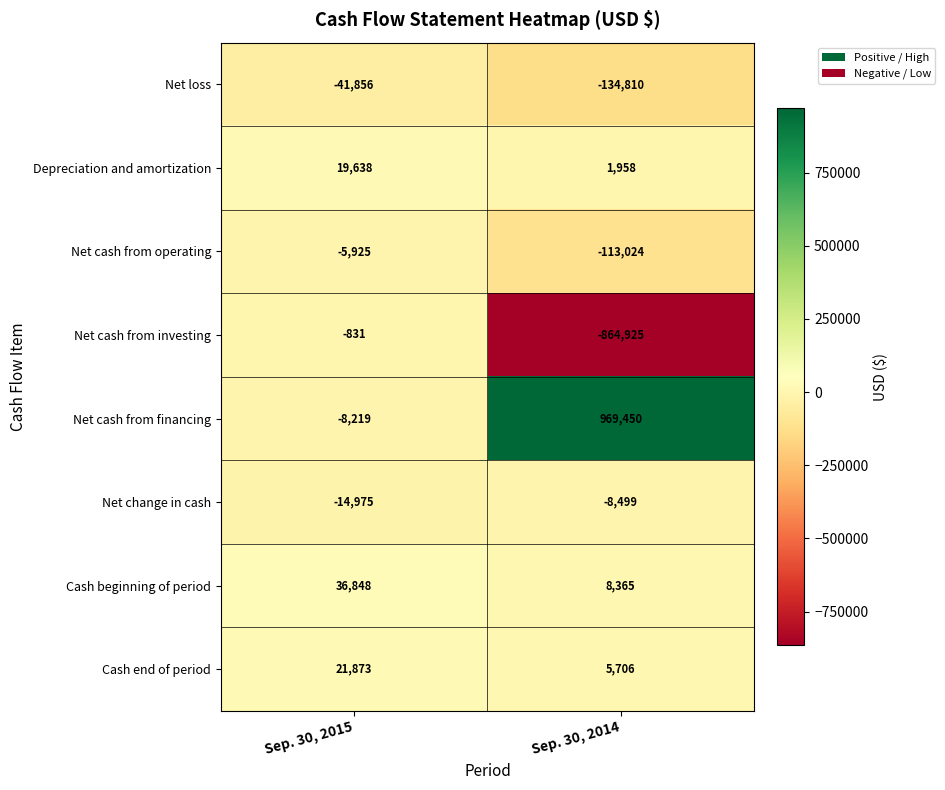

Count the number of categories in the chart.

2